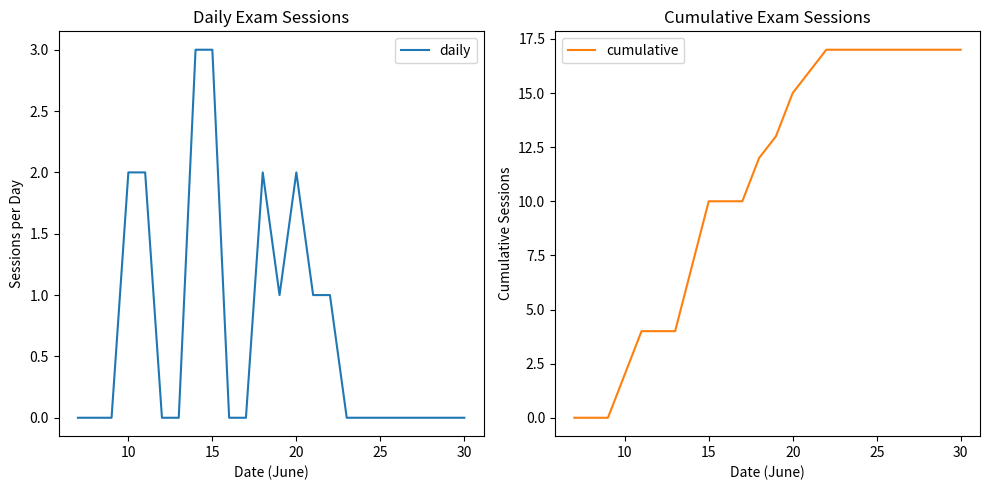

The daily series shows 3 at 20. True or false?

False